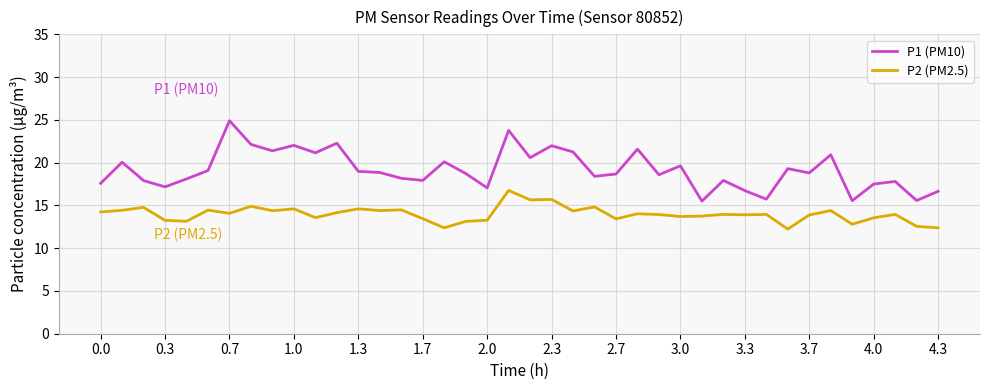

True or false: P1 (PM10) and P2 (PM2.5) intersect in this chart.

False